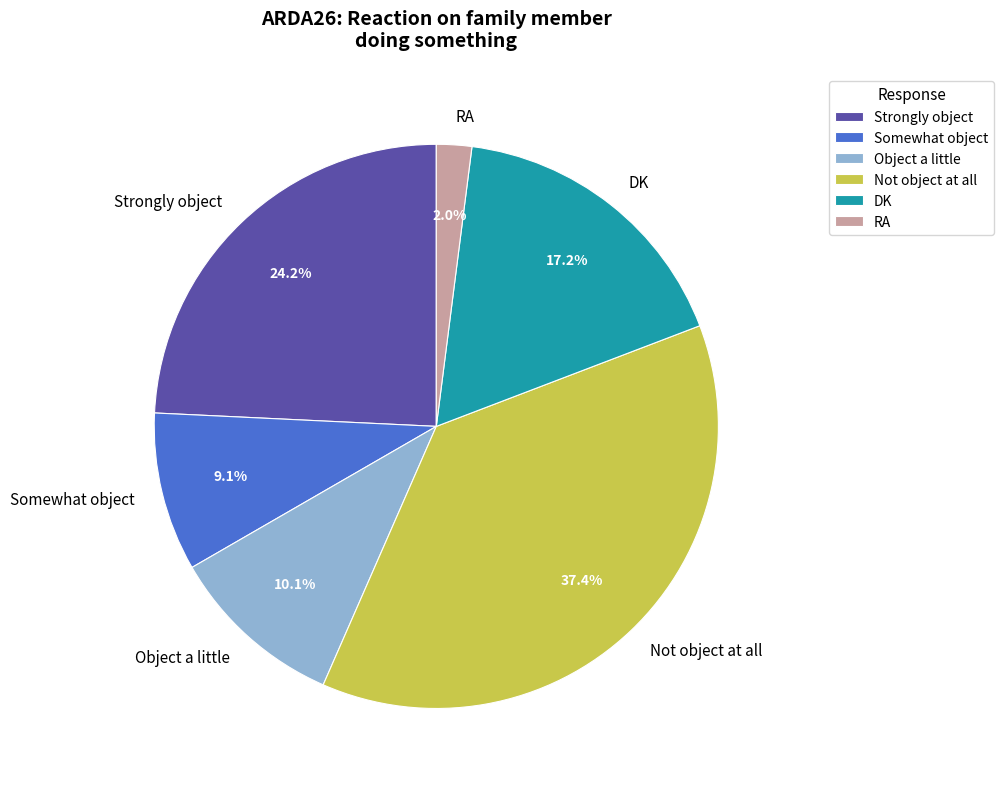

Between DK and Not object at all, which is larger?

Not object at all